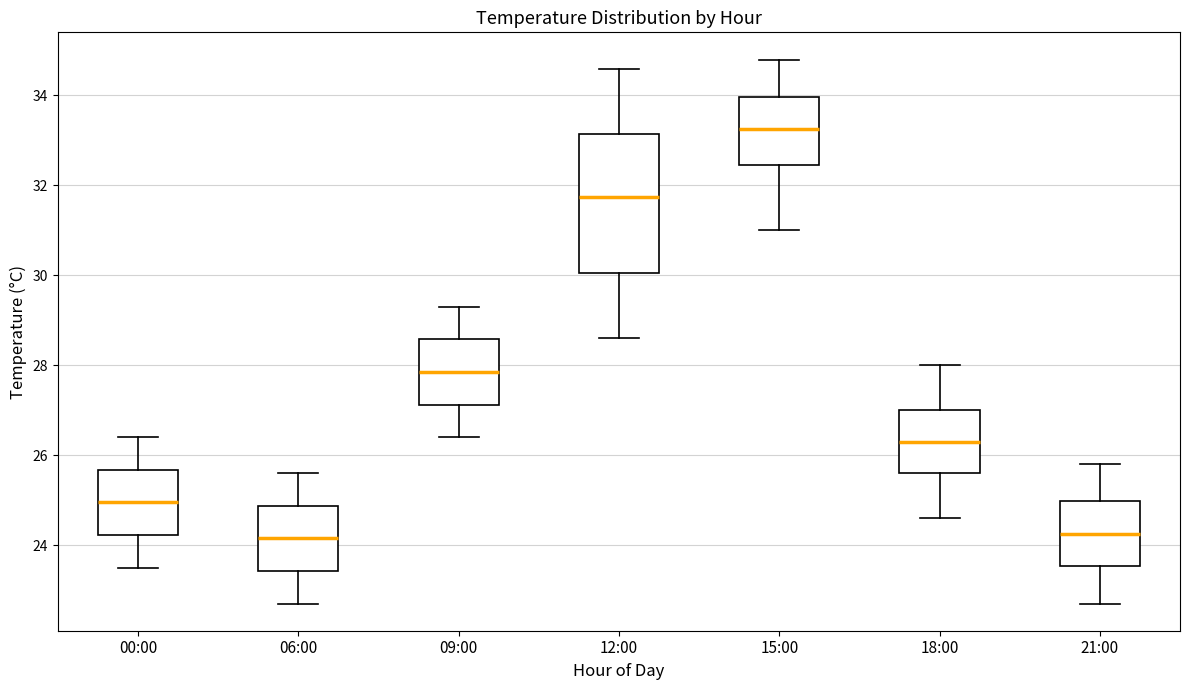

Reading left to right, transcribe this box plot: for each box, give where its median line is, the range the box spans, and where its two whiskers end, as read against the y-axis. The values are not printed on the chart, so give them approximately, as read against the axis.

00:00: median 25.0, box 24.2 to 25.6, whiskers 23.6 to 26.4
06:00: median 24.2, box 23.4 to 24.8, whiskers 22.8 to 25.6
09:00: median 27.8, box 27.2 to 28.6, whiskers 26.4 to 29.4
12:00: median 31.8, box 30.0 to 33.2, whiskers 28.6 to 34.6
15:00: median 33.2, box 32.4 to 34.0, whiskers 31.0 to 34.8
18:00: median 26.4, box 25.6 to 27.0, whiskers 24.6 to 28.0
21:00: median 24.2, box 23.6 to 25.0, whiskers 22.8 to 25.8